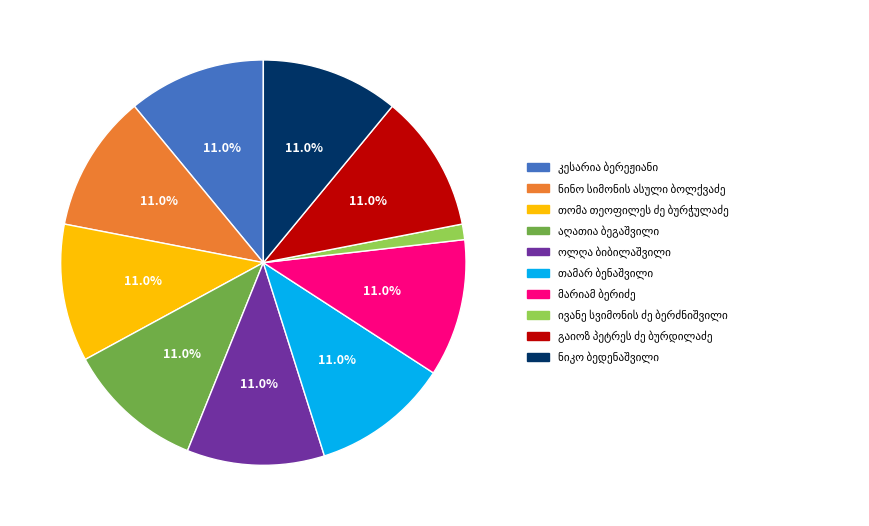

How many slices are in this pie chart?

10